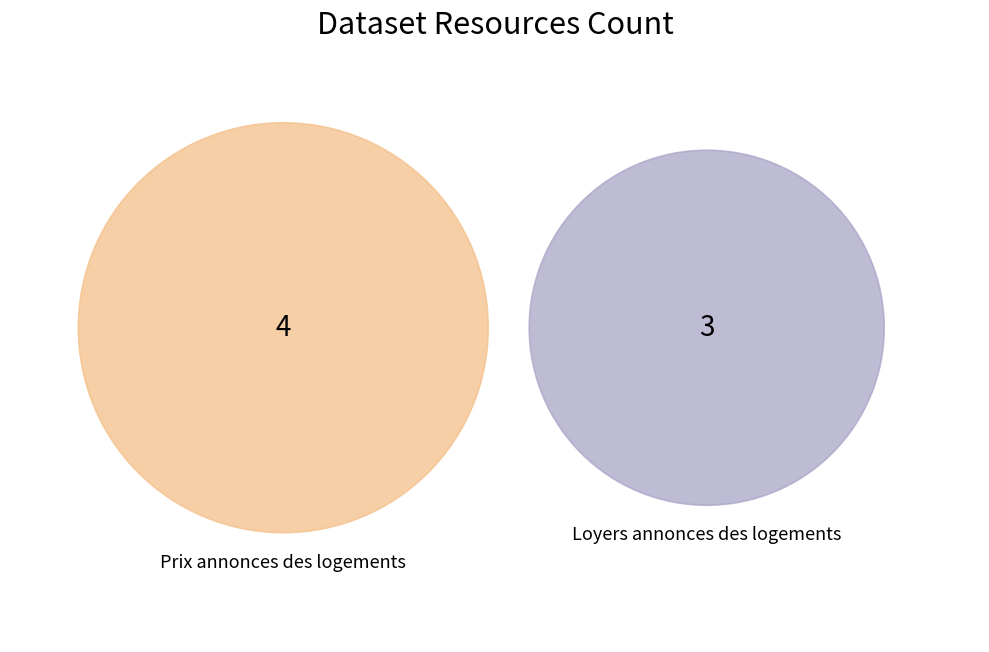

What is the majority slice?

Prix annonces des logements